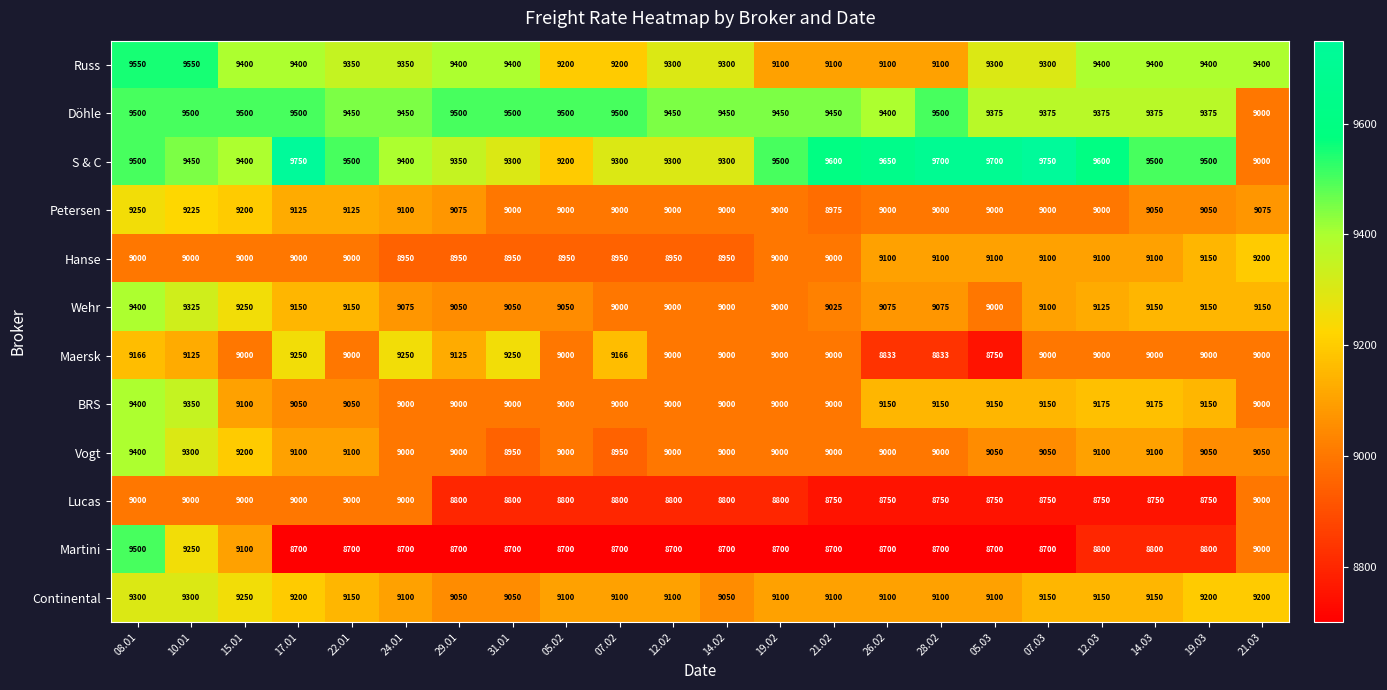

Which series has the largest range (max minus min)?

Martini